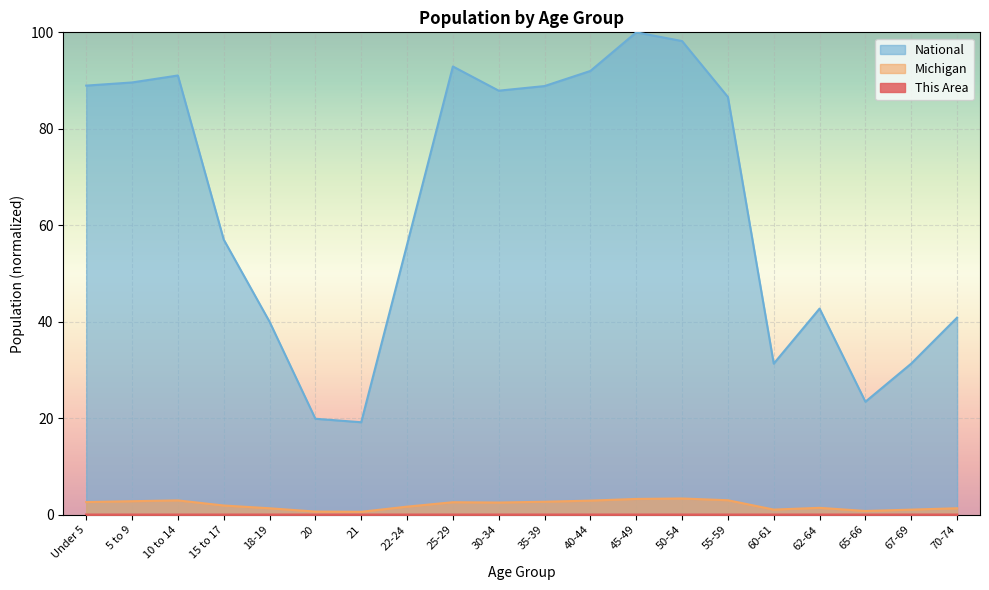

At how many categories does at least one series exceed 74?

10